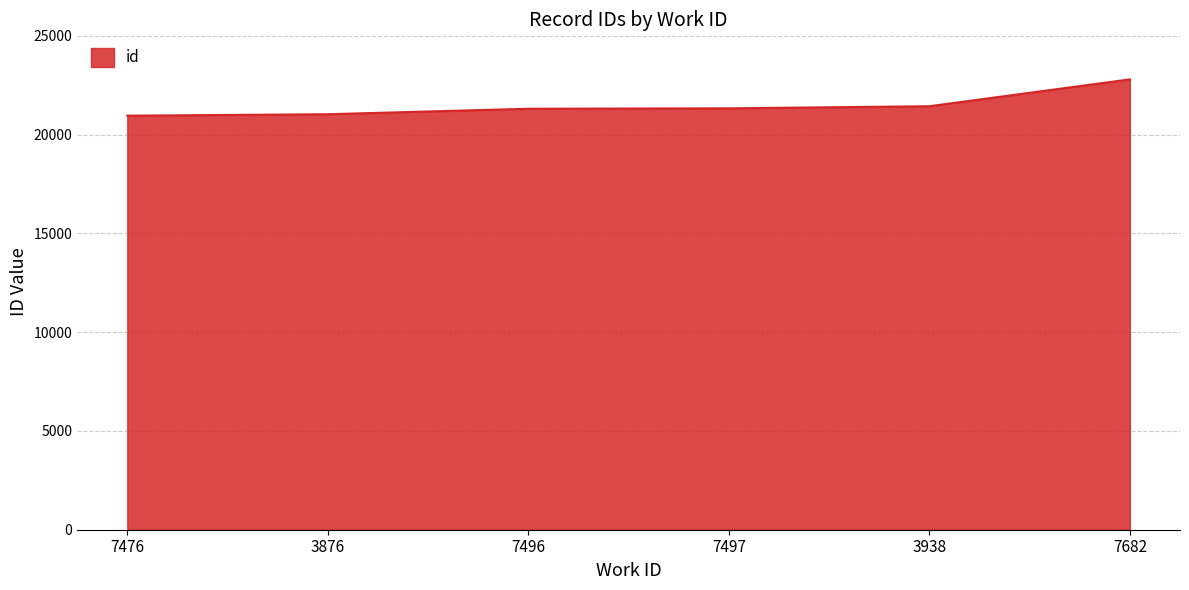

What is the smallest value displayed?

20963